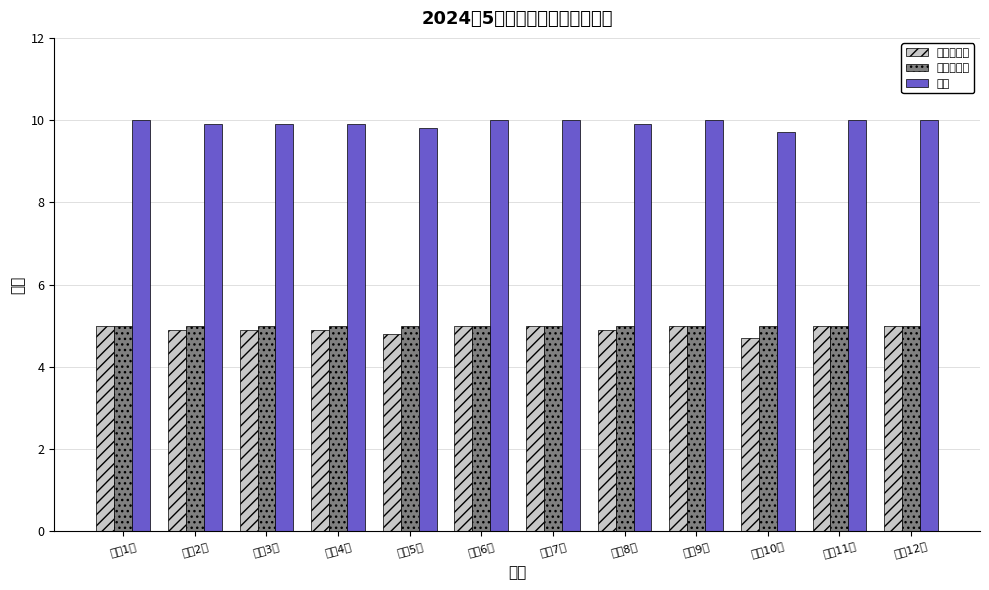

Which series has the largest total across all categories?

总分